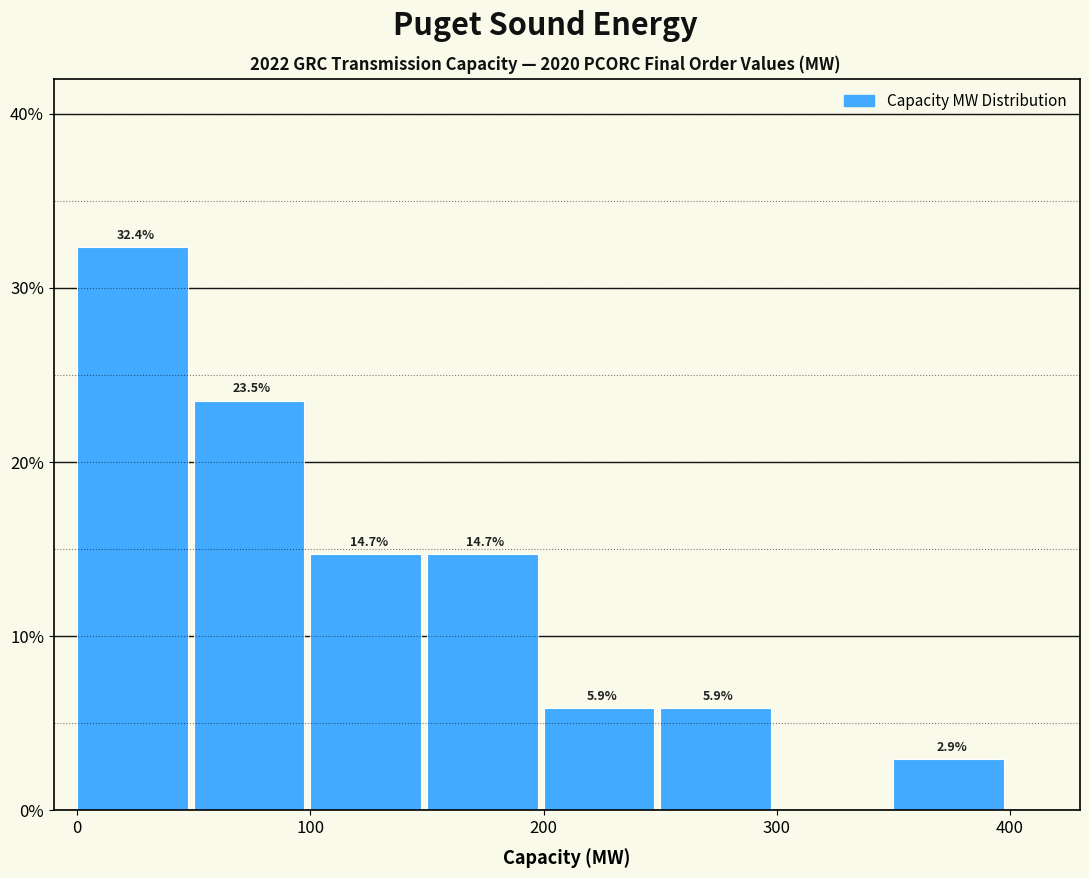

Which range on the x-axis has the tallest bar?

0 to 50